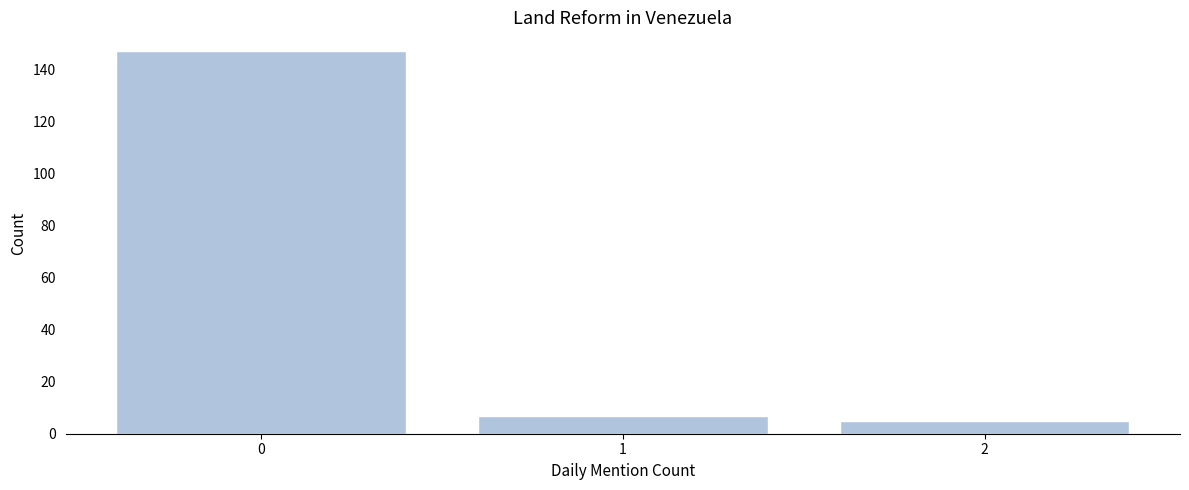

Reading left to right, transcribe all the data shown in this chart.

0=147	1=7	2=5